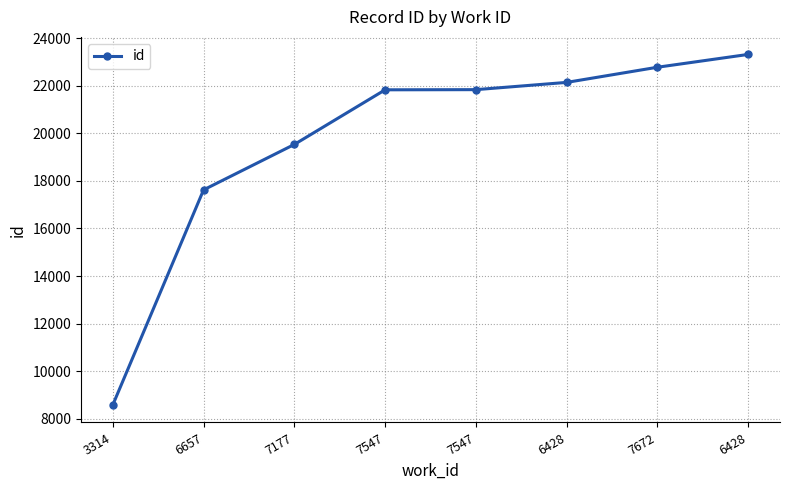

Rank the categories by value from highest to lowest.

6428, 7672, 6428, 7547, 7547, 7177, 6657, 3314